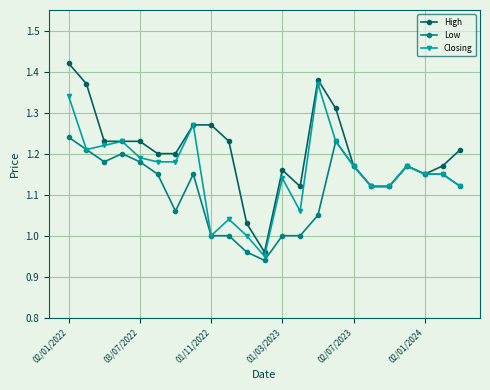

Which series has the largest total across all categories?

High